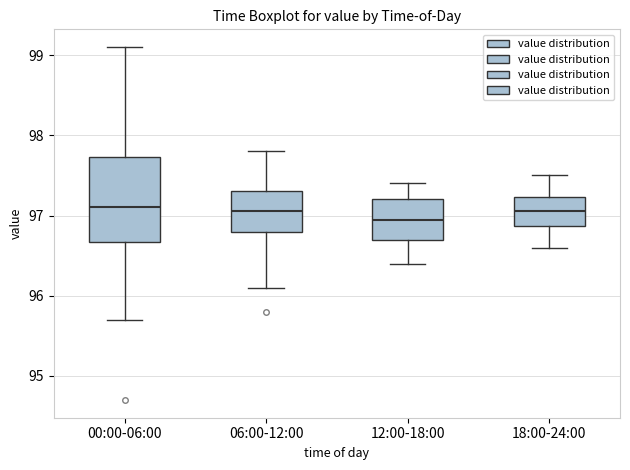

Where does the lower whisker of the box for 12:00-18:00 end on the y-axis? The values are not printed on the chart, so give them approximately, as read against the axis.

96.4